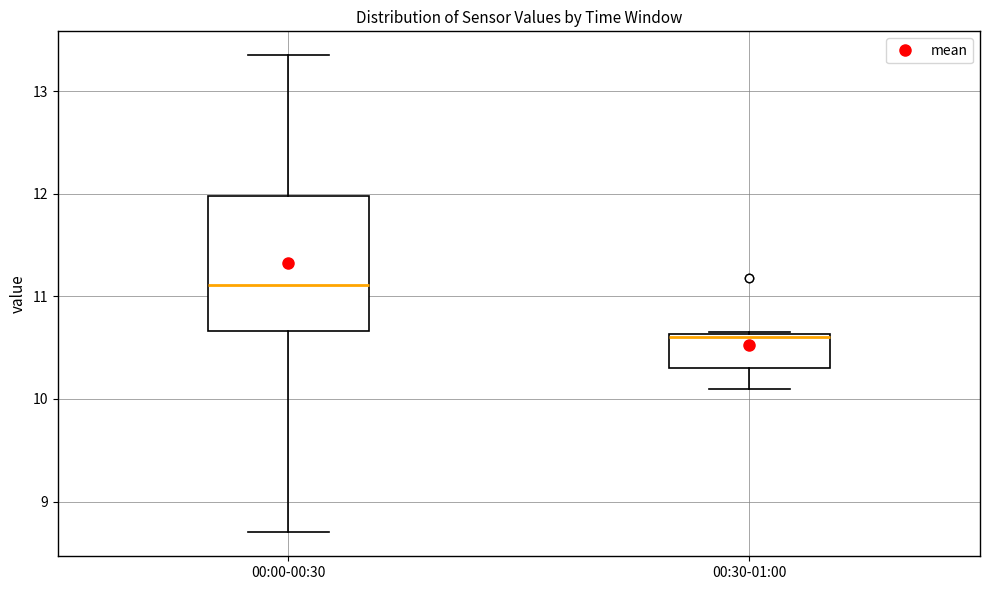

Reading left to right, transcribe this box plot: for each box, give where its median line is, the range the box spans, and where its two whiskers end, as read against the y-axis. The values are not printed on the chart, so give them approximately, as read against the axis.

00:00-00:30: median 11.1, box 10.7 to 12.0, whiskers 8.7 to 13.4
00:30-01:00: median 10.6 (just below the box's upper edge), box 10.3 to 10.6, whiskers 10.1 to 10.7